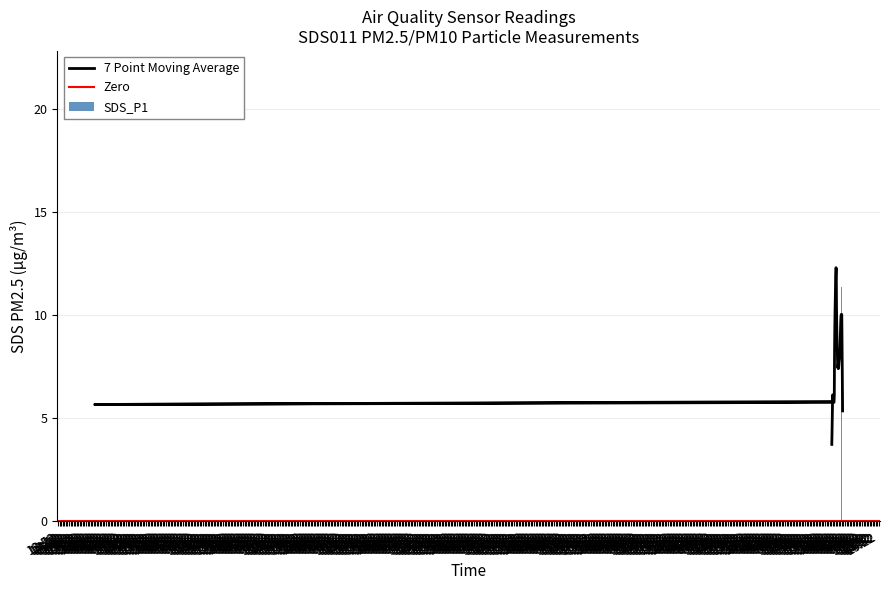

What is the greatest value displayed?

21.8